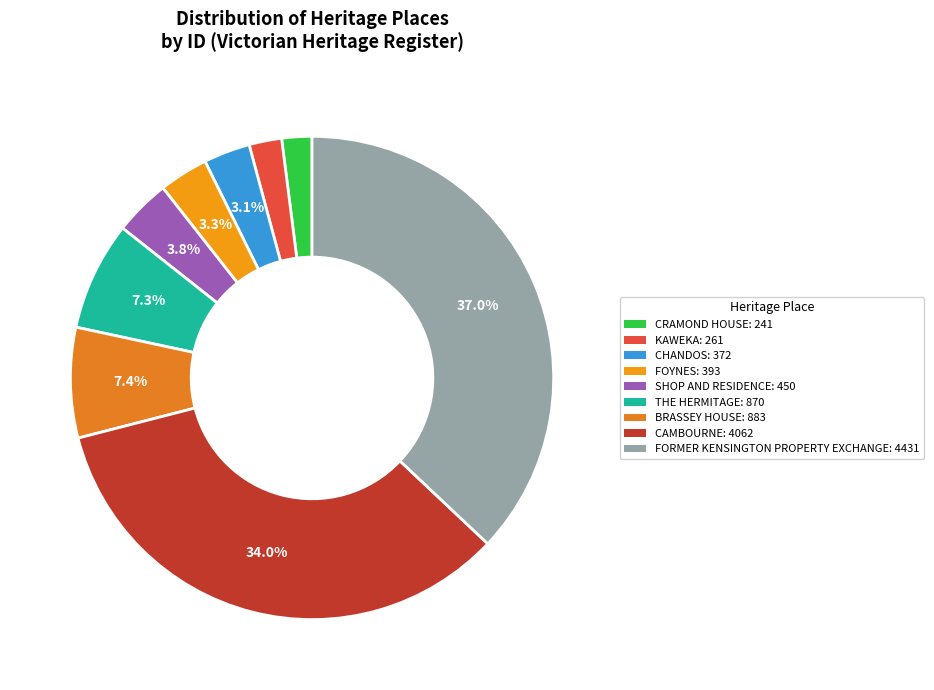

Which category has the biggest portion of the pie?

FORMER KENSINGTON PROPERTY EXCHANGE